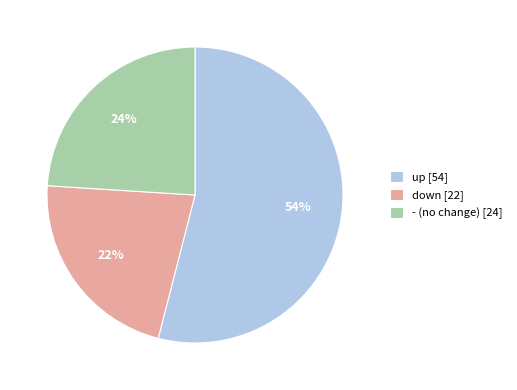

To the nearest percent, what is the difference between the down and up slice percentages?

32%